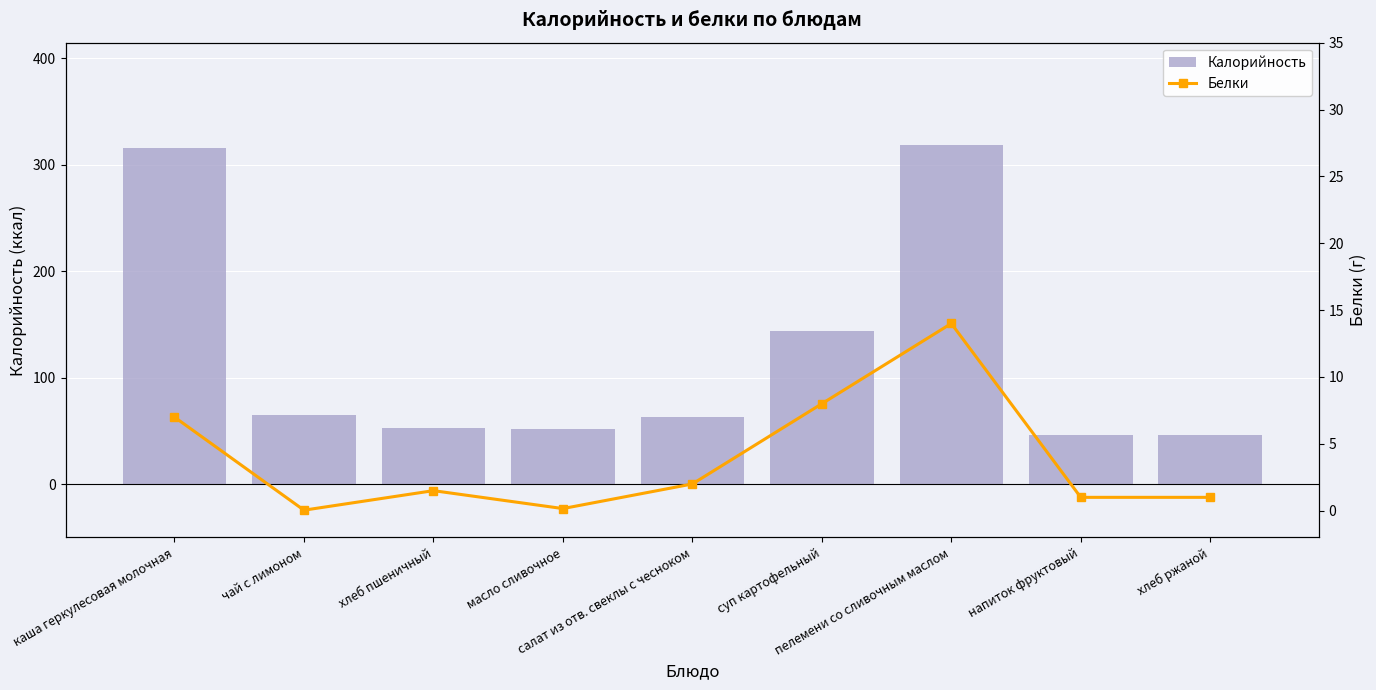

What is the difference between the maximum and minimum values in the Калорийность series?

273.0